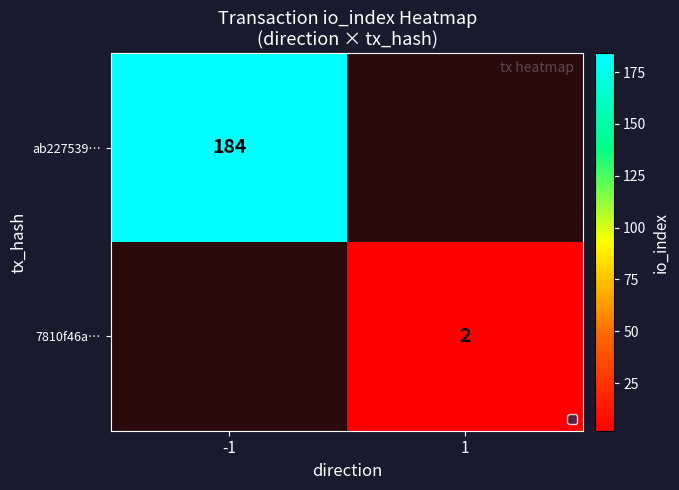

True or false: ab227539… has a value of 53 at -1.

False